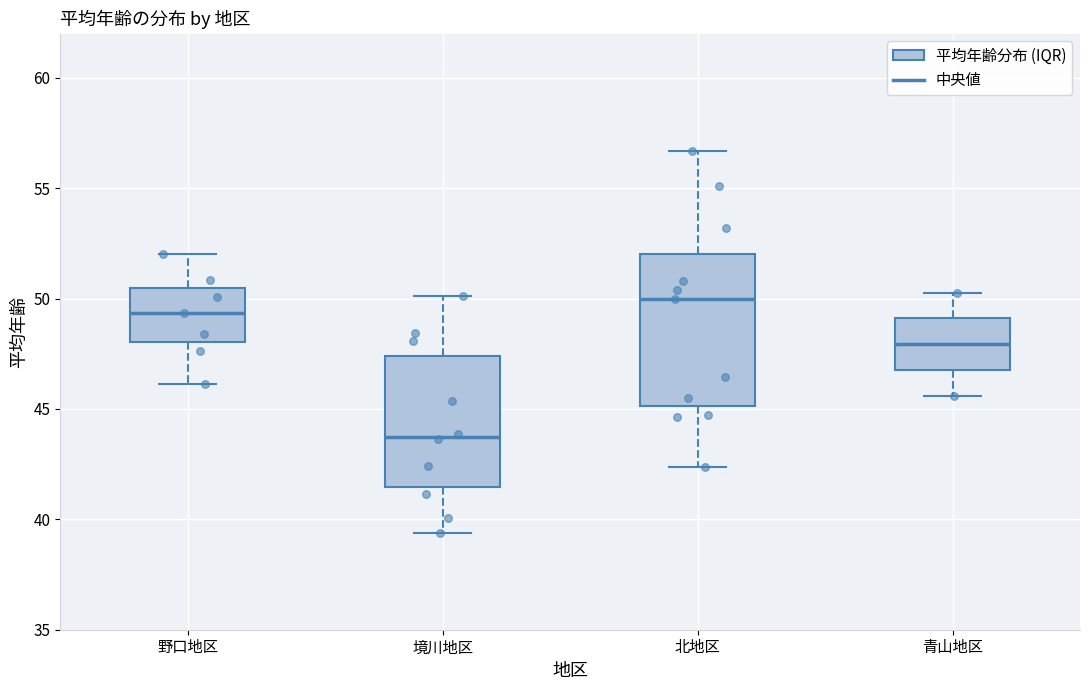

Where is the lower edge of the box for 北地区 on the y-axis? The values are not printed on the chart, so give them approximately, as read against the axis.

45.0